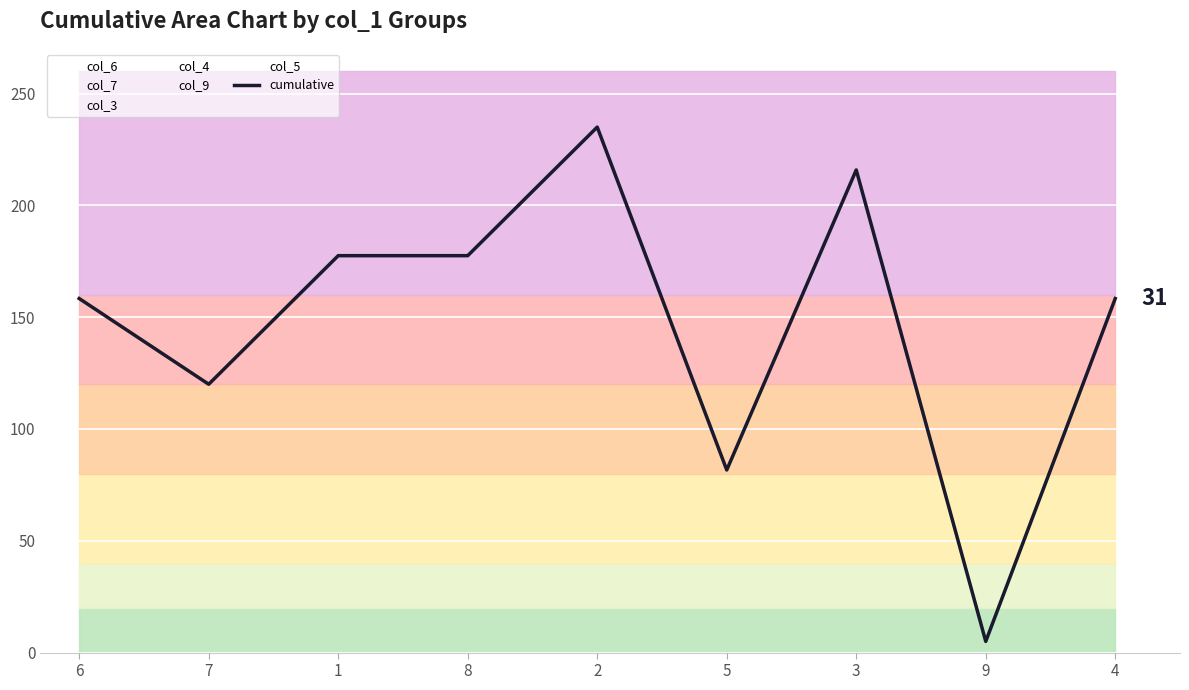

How many data points does each series have?

9